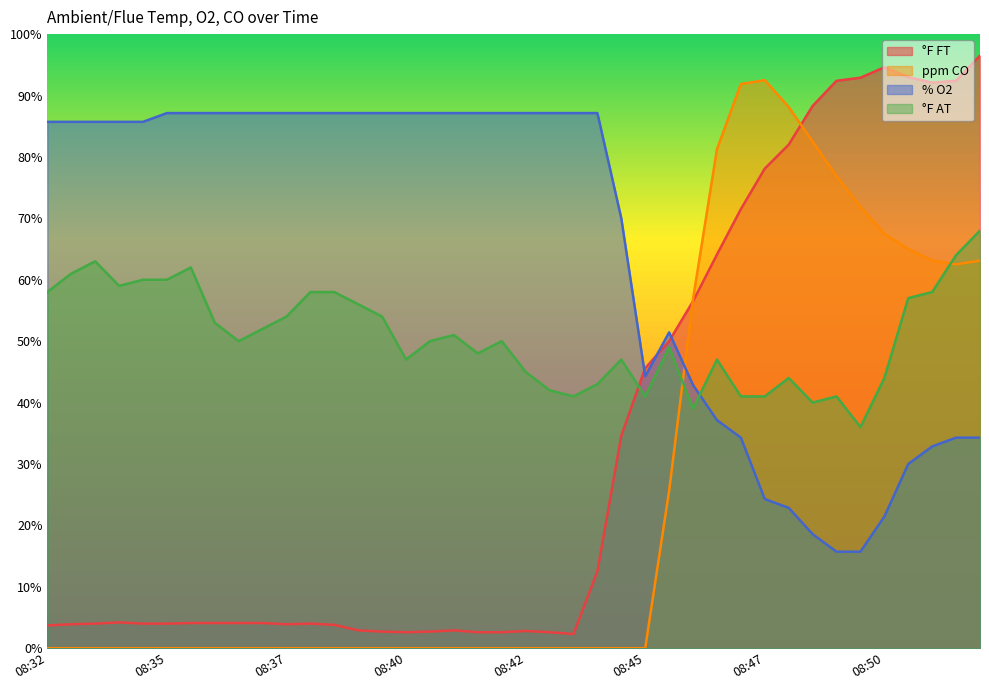

What is the maximum value for °F AT?

68.0